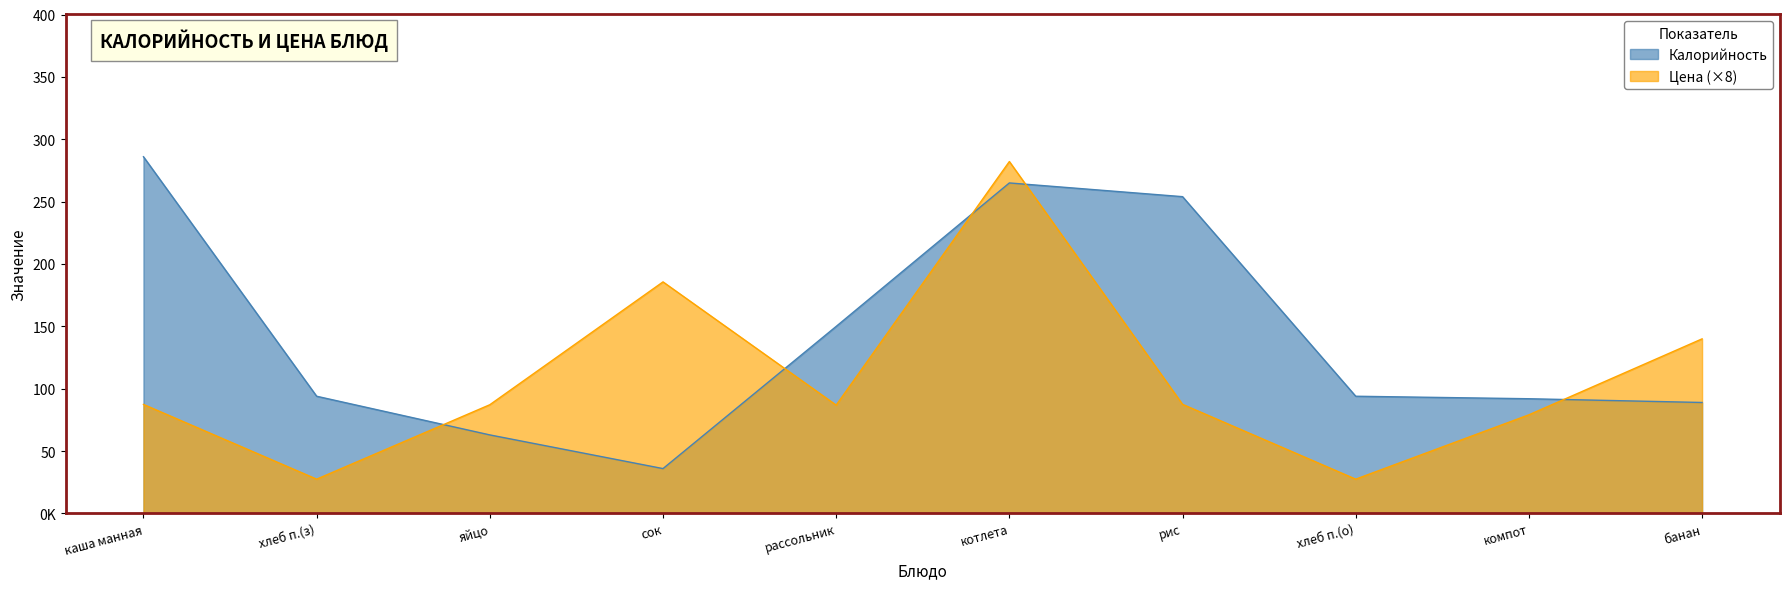

Rank the categories by Цена value from lowest to highest.

хлеб п.(з), хлеб п.(о), компот, рассольник, яйцо, каша манная, рис, банан, сок, котлета